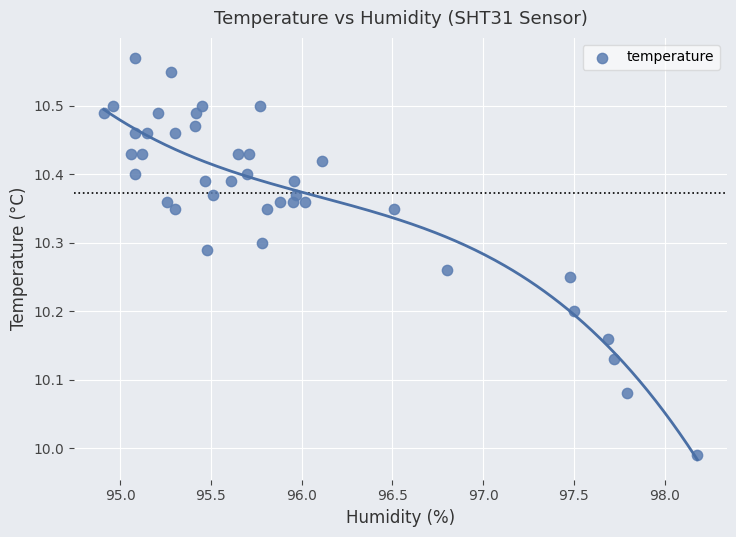

What is the range of X values (max minus min)?

3.3